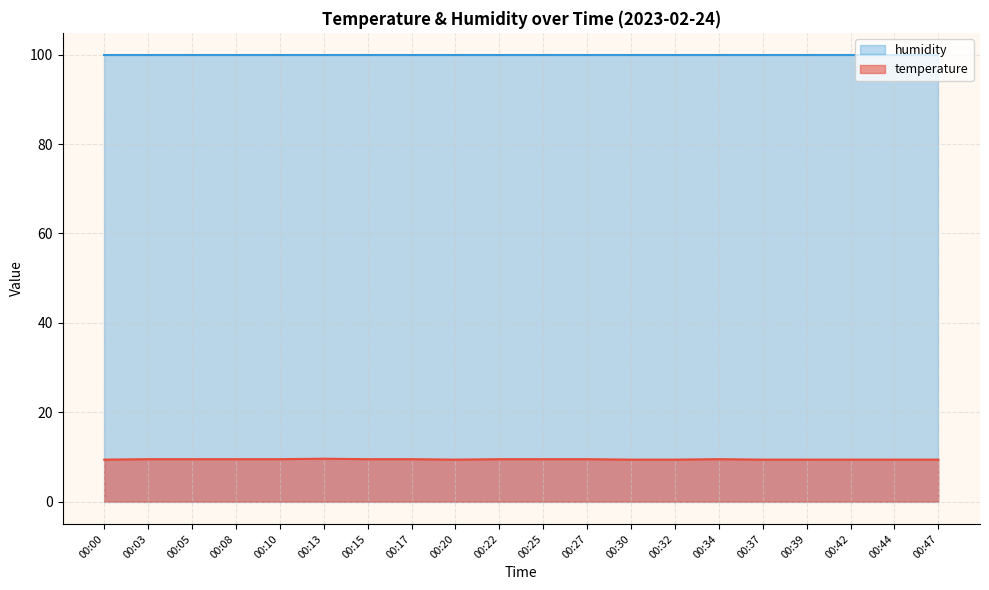

Does the chart display data point markers on the line(s)?

No